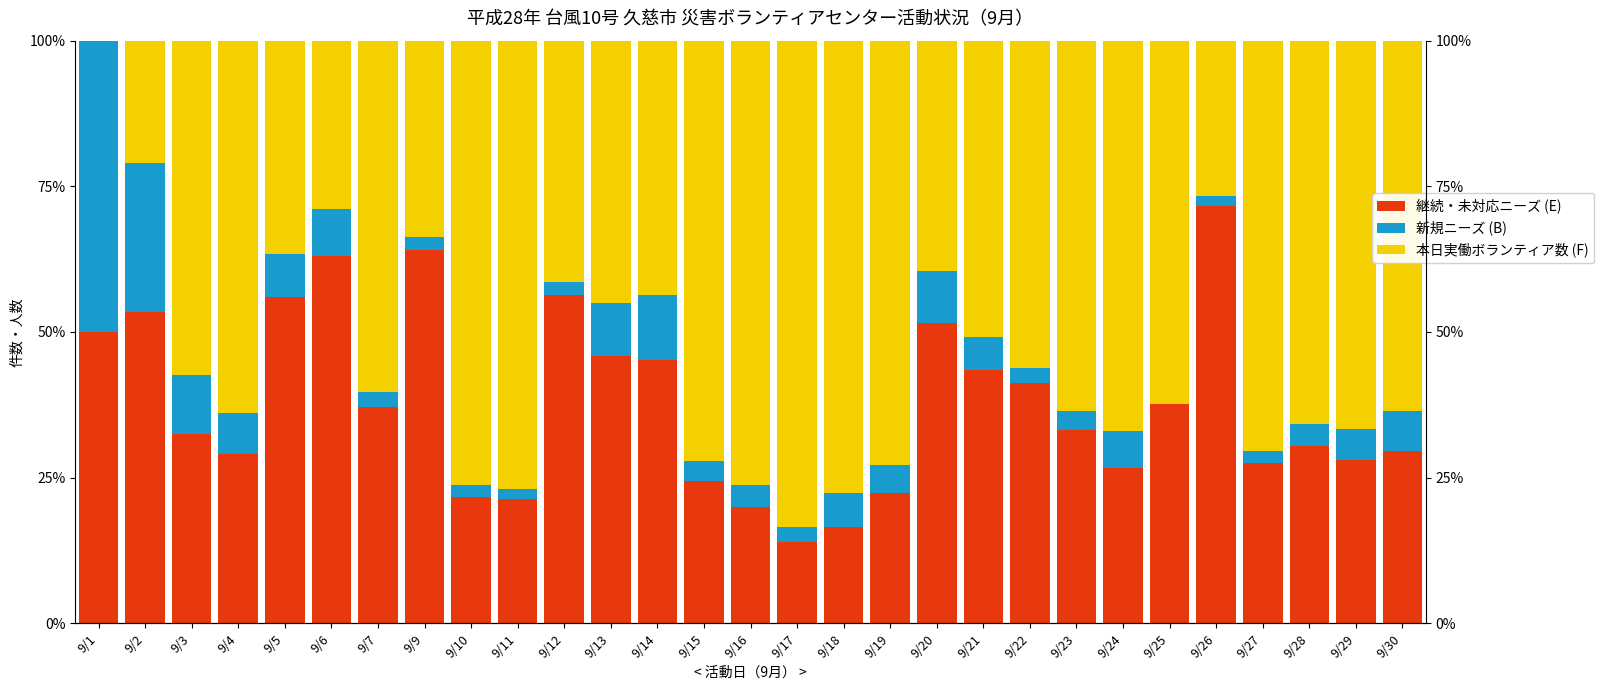

The value of 本日実働ボランティア数 (F) at 9/18 is 52.0. True or false?

False